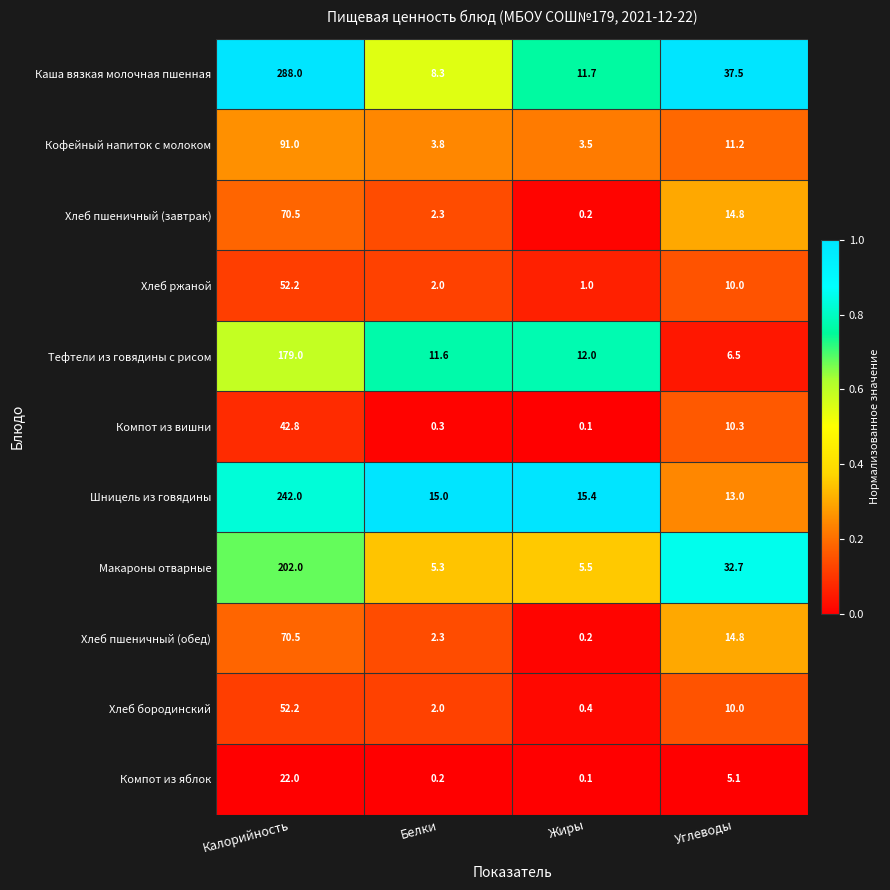

What is the total value across all series at Углеводы?

165.9